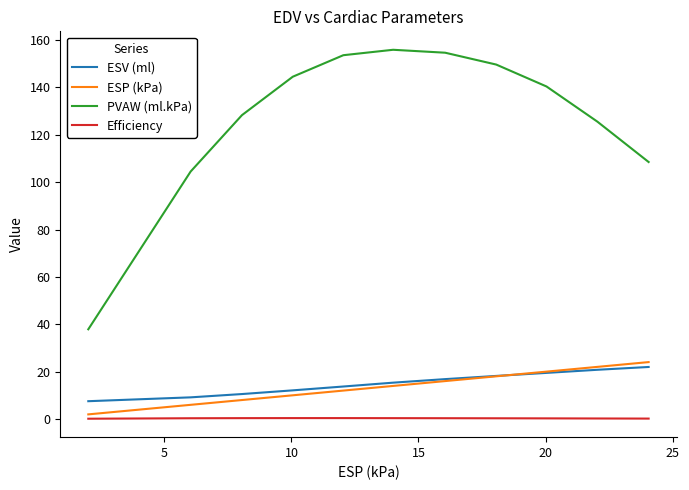

Which series has the largest range (max minus min)?

PVAW (ml.kPa)